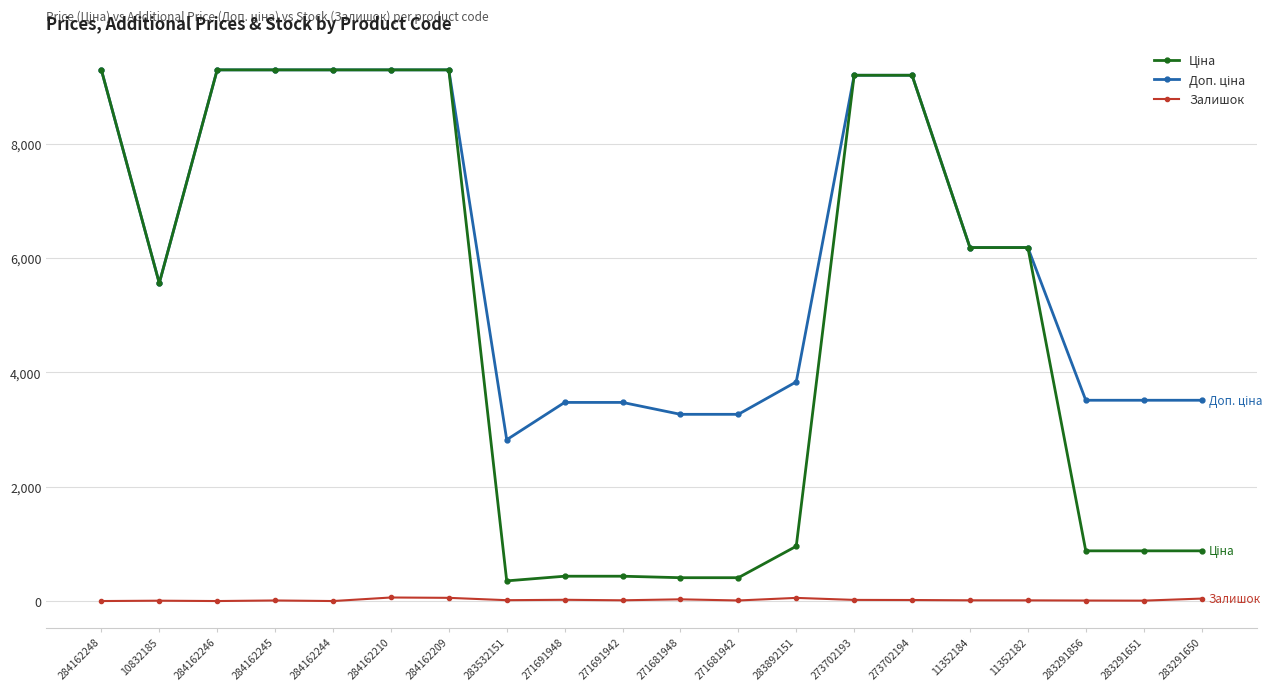

How many distinct data groups are displayed?

3